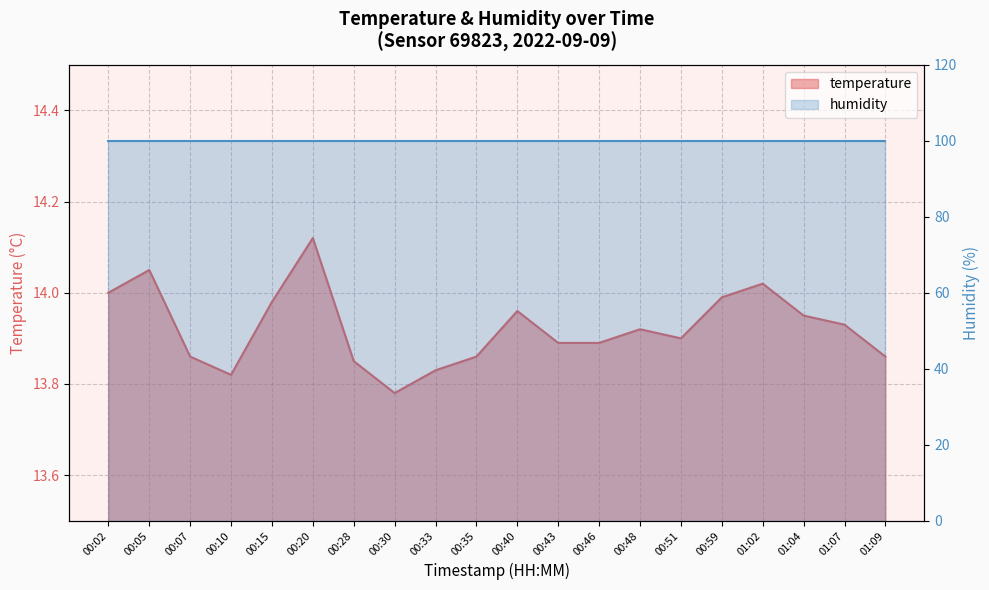

What is the difference between the second highest and second lowest values?

0.2